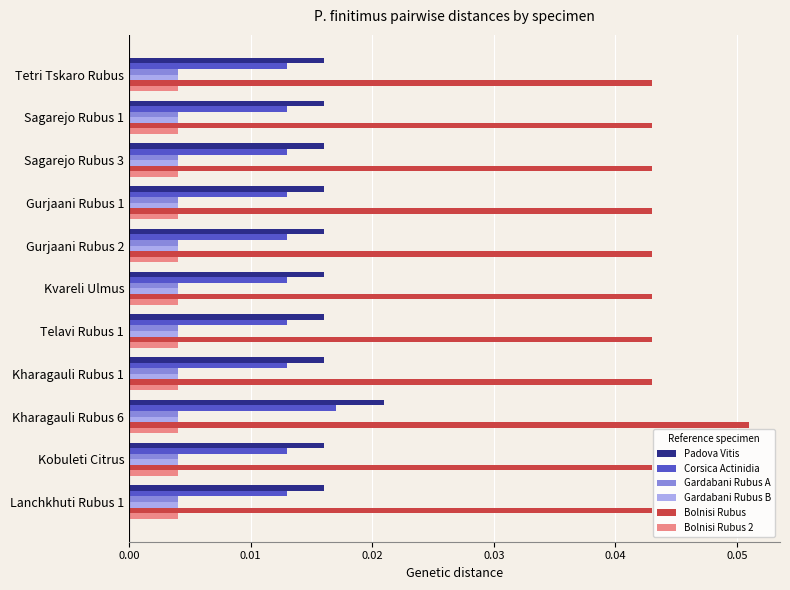

At which category is the sum across all series the highest?

Kharagauli Rubus 6